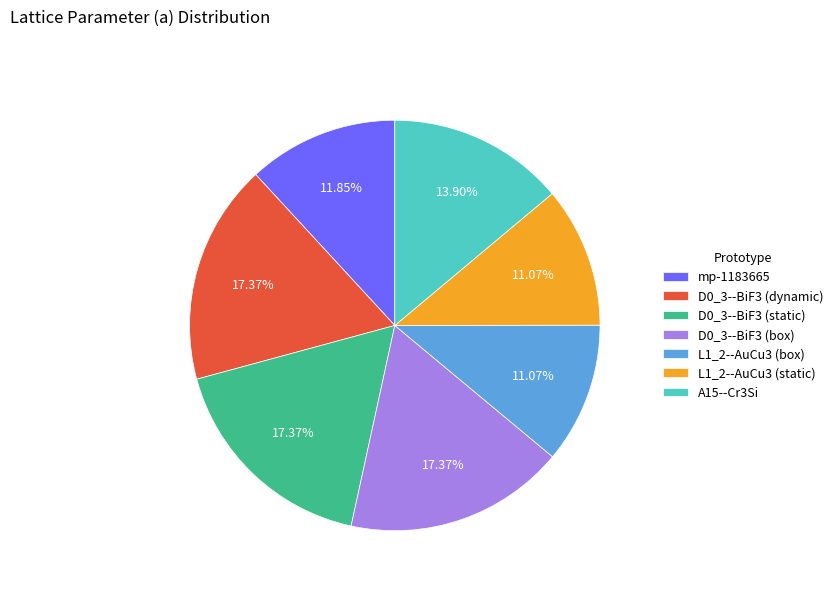

Between D0_3--BiF3 (dynamic) and A15--Cr3Si, which is larger?

D0_3--BiF3 (dynamic)